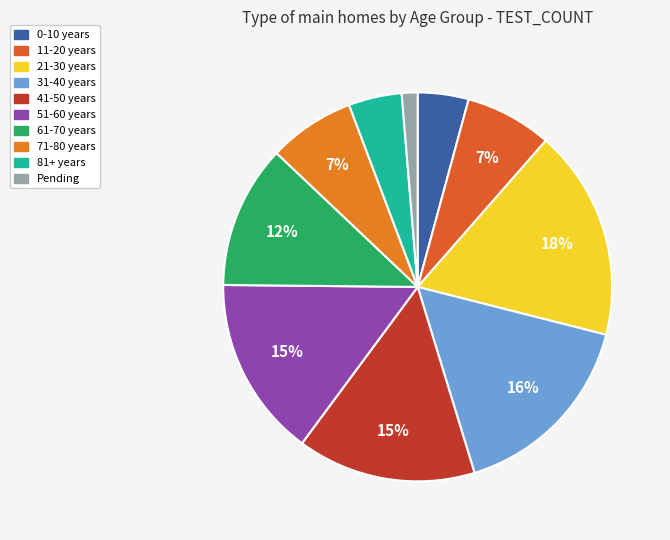

Is there any slice that represents more than half of the pie?

No